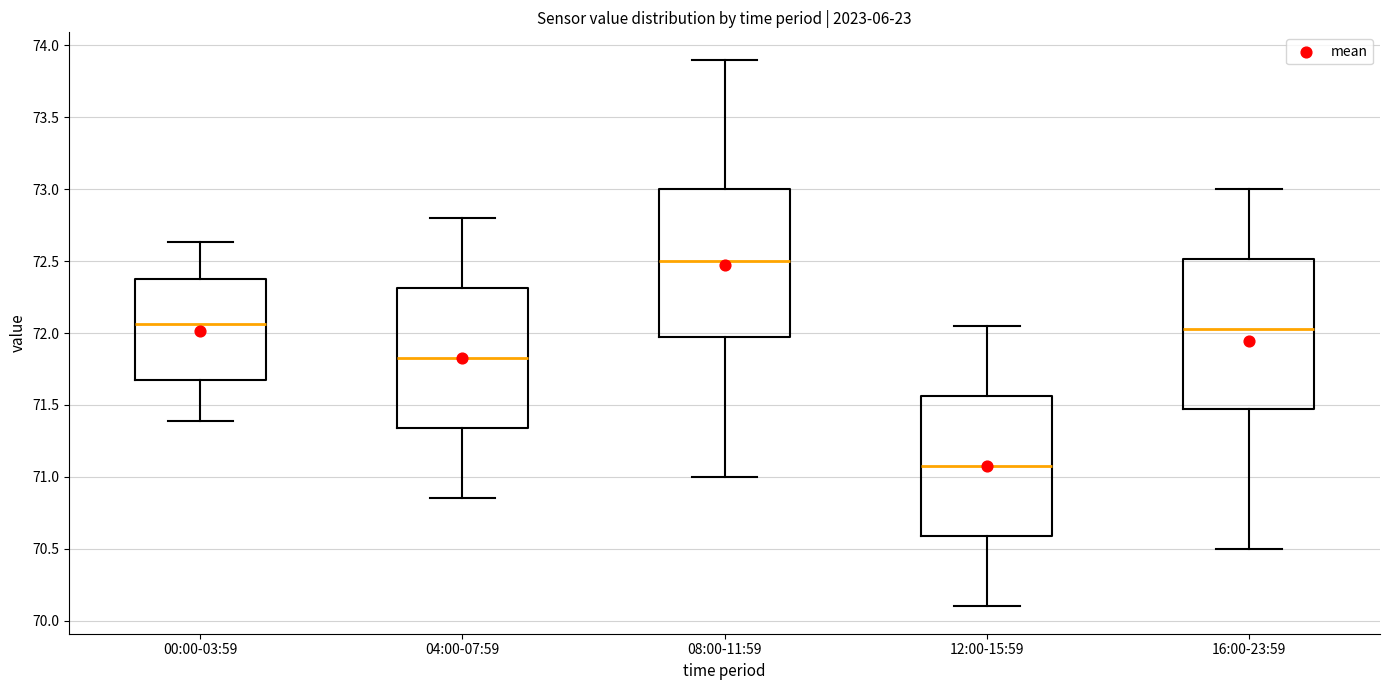

Which box's median line is the highest?

08:00-11:59